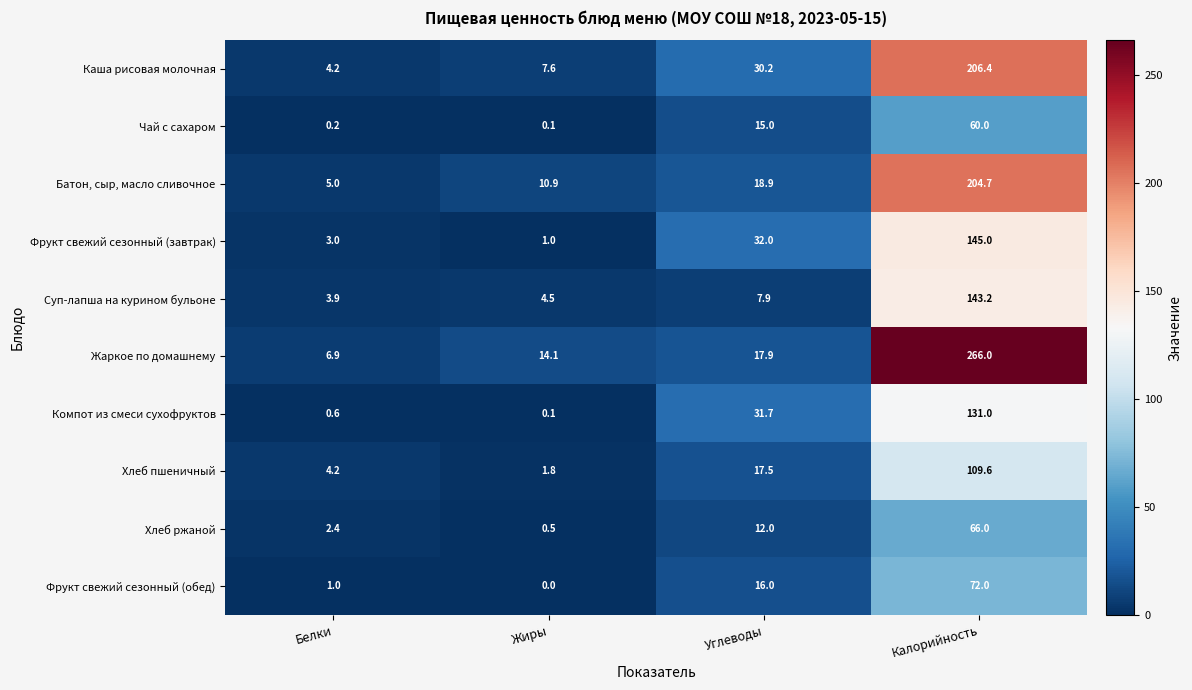

What is the total value across all series at Углеводы?

199.1